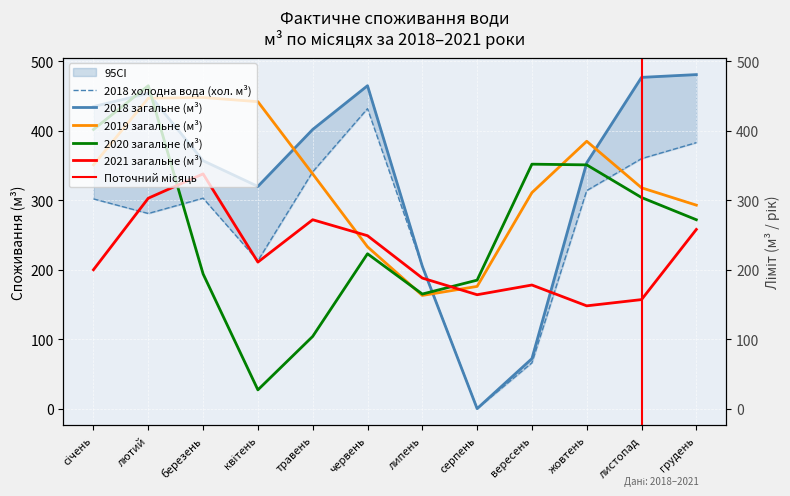

At which category is the sum across all series the highest?

лютий